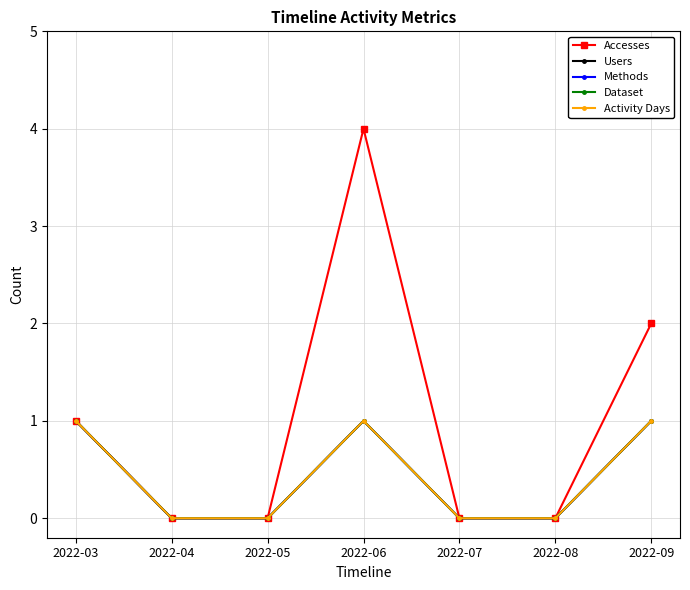

At which category does Methods reach its first local peak?

2022-06